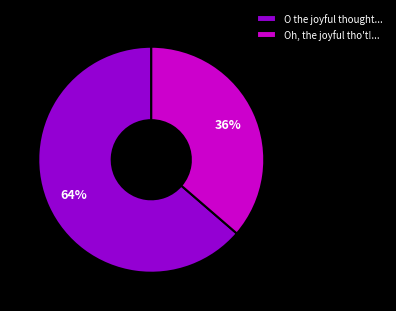

How many slices are in this pie chart?

2